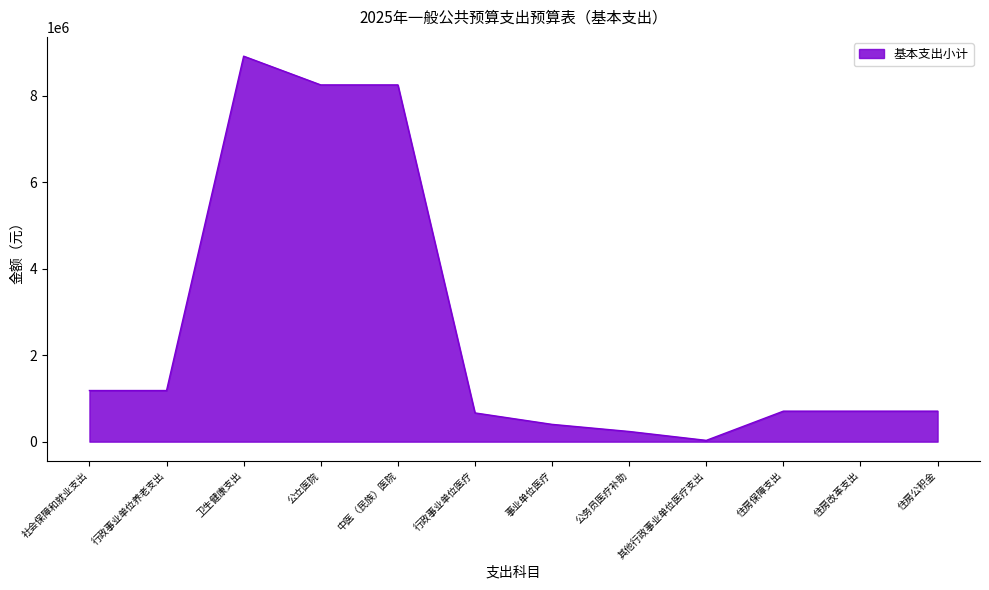

What is the difference between the values at 住房改革支出 and 行政事业单位养老支出?

476667